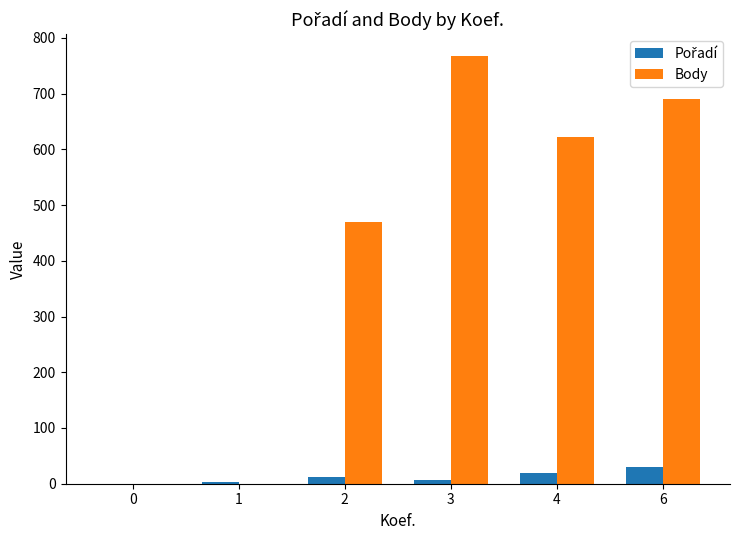

Between 1 and 2, which series saw the biggest shift?

Body